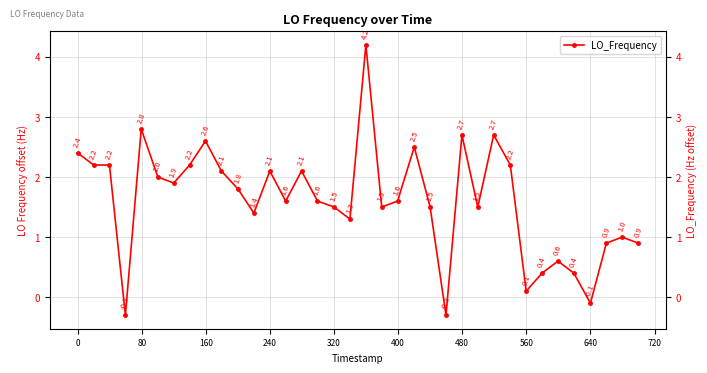

What is the difference between the maximum and second lowest values?

4.5